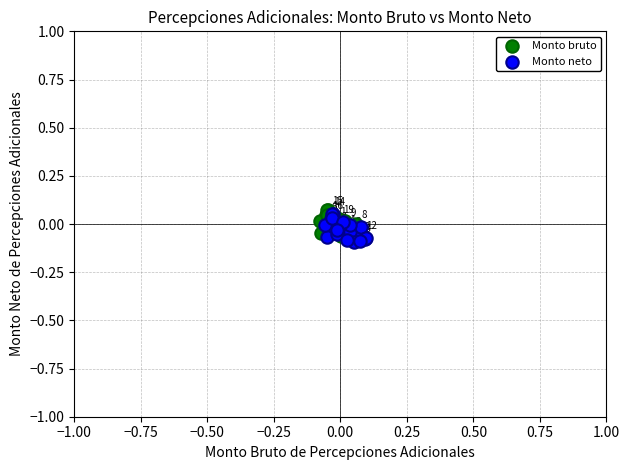

Which series reaches the minimum Y coordinate?

Monto neto